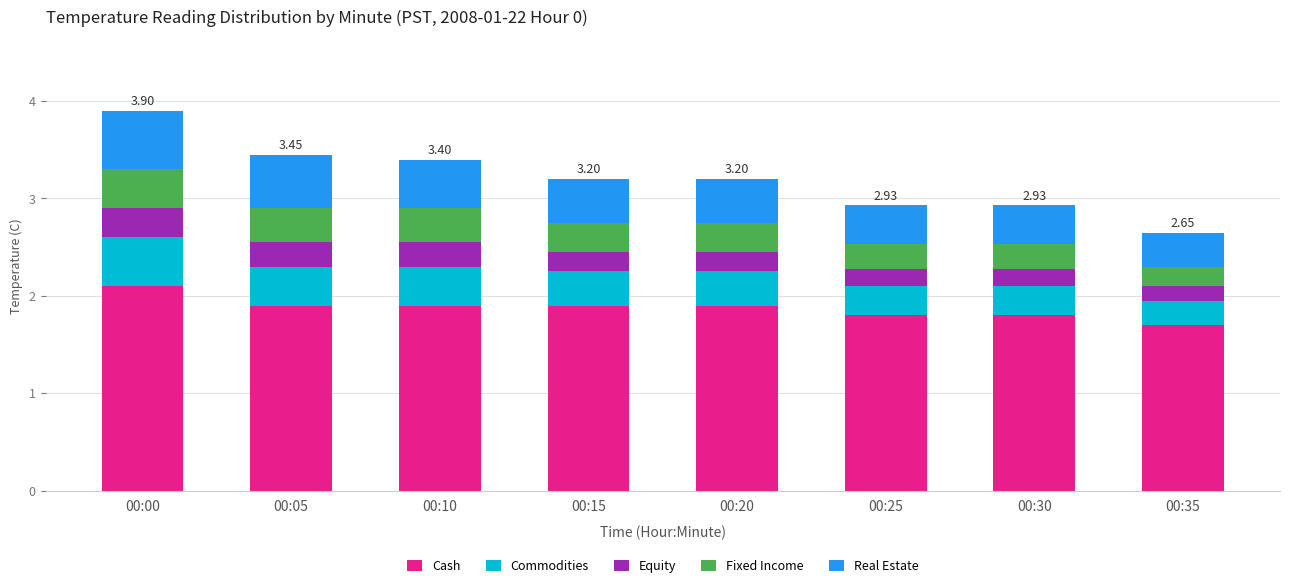

What is the sum of all Cash values?

15.0